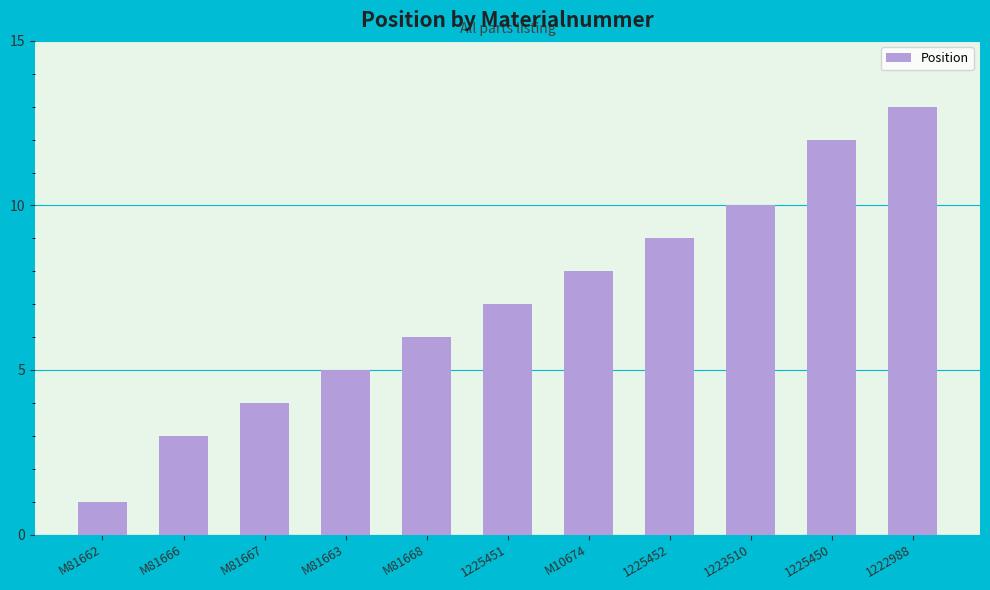

List the labels in order of value, largest first.

1222988, 1225450, 1223510, 1225452, M10674, 1225451, M81668, M81663, M81667, M81666, M81662